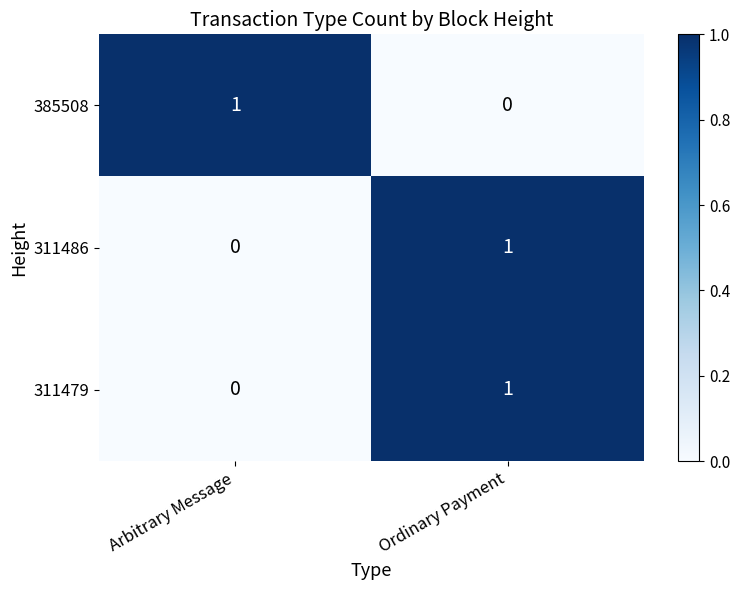

Where is 311486 nearest to the value 0?

Arbitrary Message